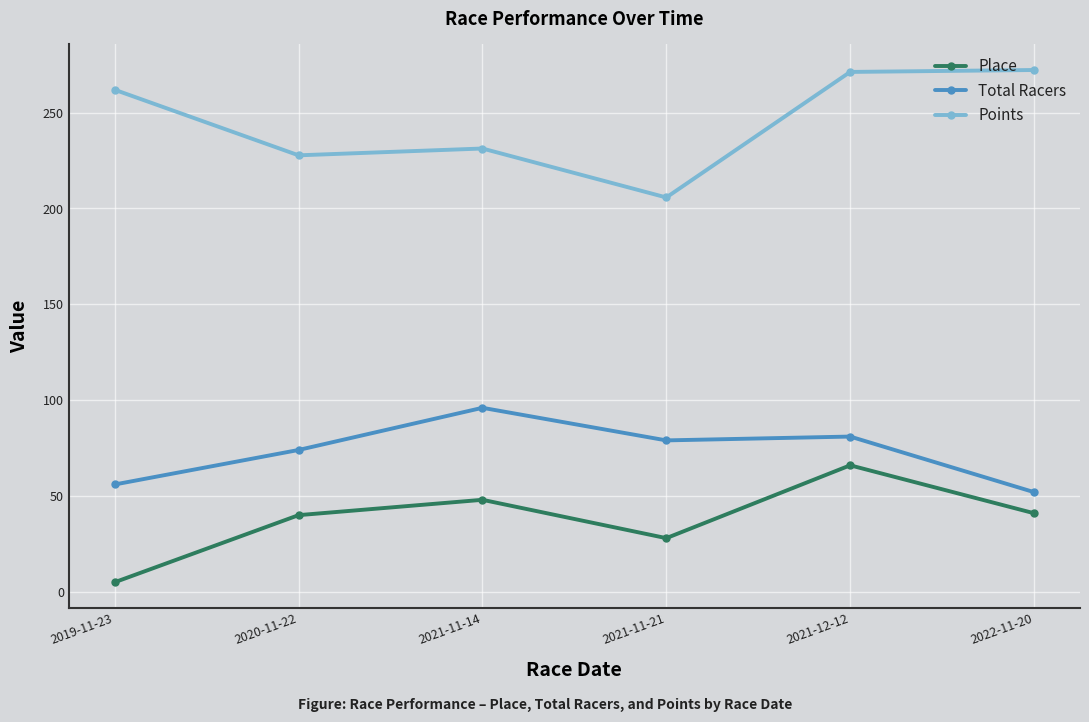

In Points, how many points are lower than both neighbors (excluding endpoints)?

2